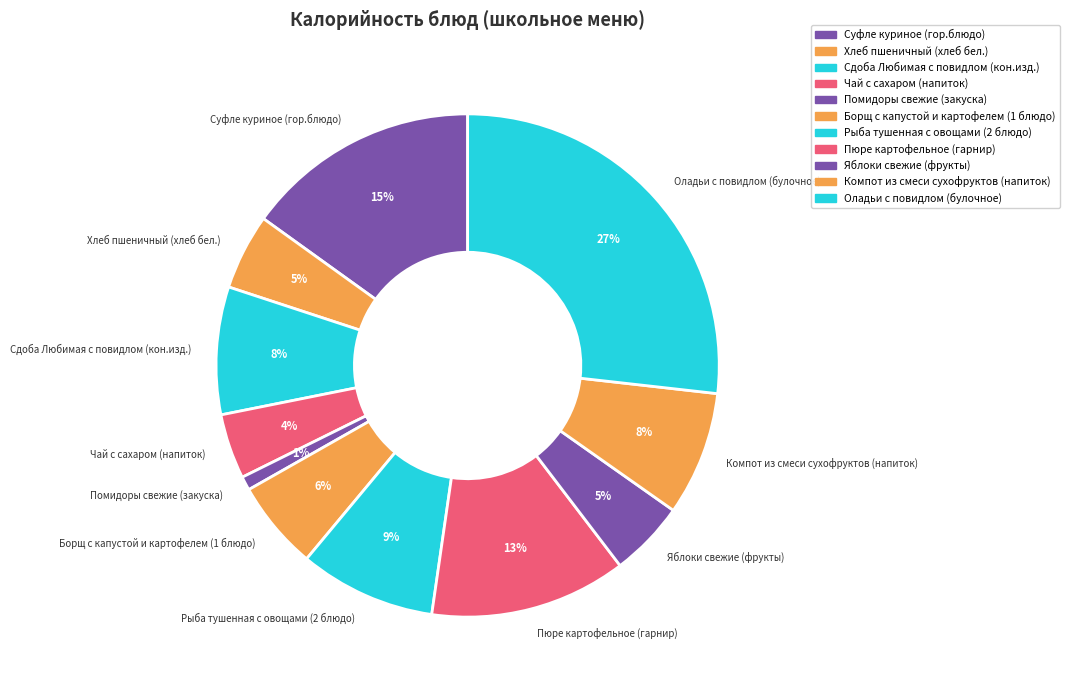

Does Хлеб пшеничный (хлеб бел.) represent more than half of the total?

No